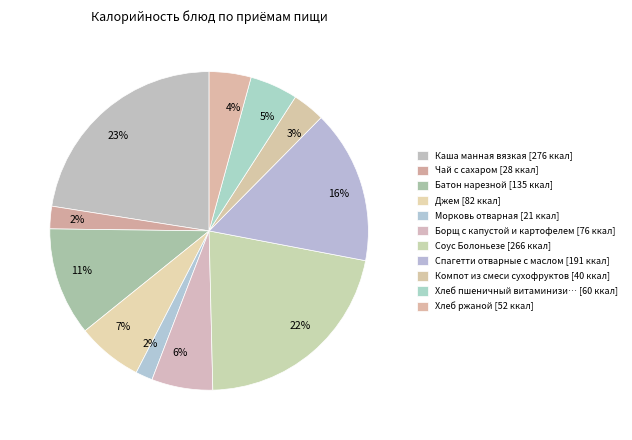

How many slices are in this pie chart?

11